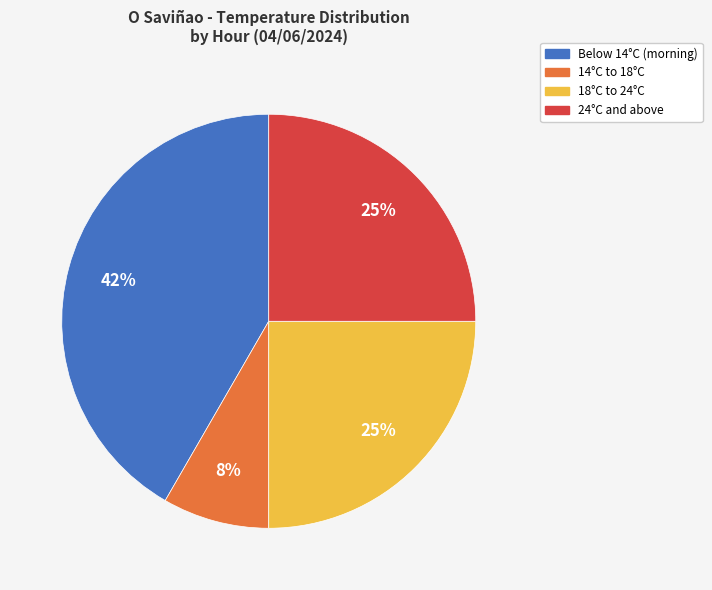

To the nearest percent, what is the average slice percentage?

25%